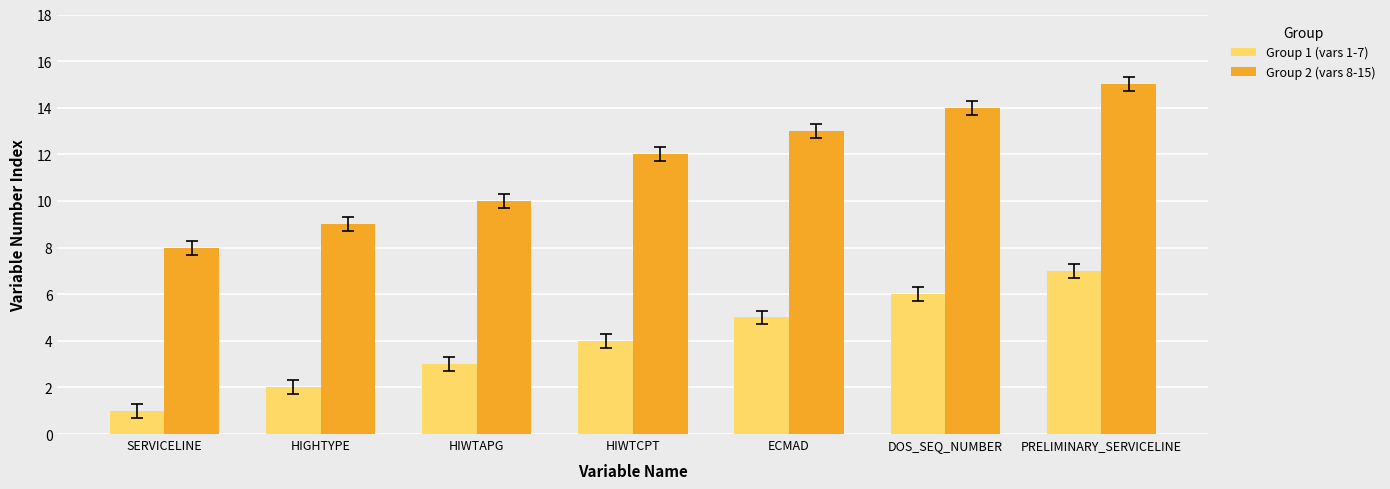

What is the label of the 6th bar from the left?

DOS_SEQ_NUMBER